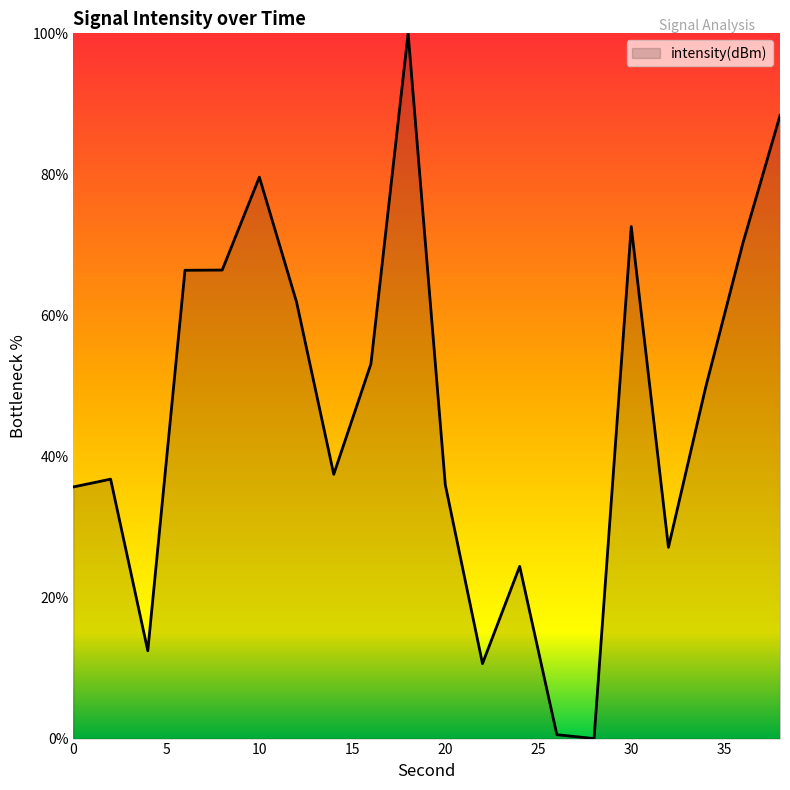

What is the difference between the maximum and minimum values?

100.0